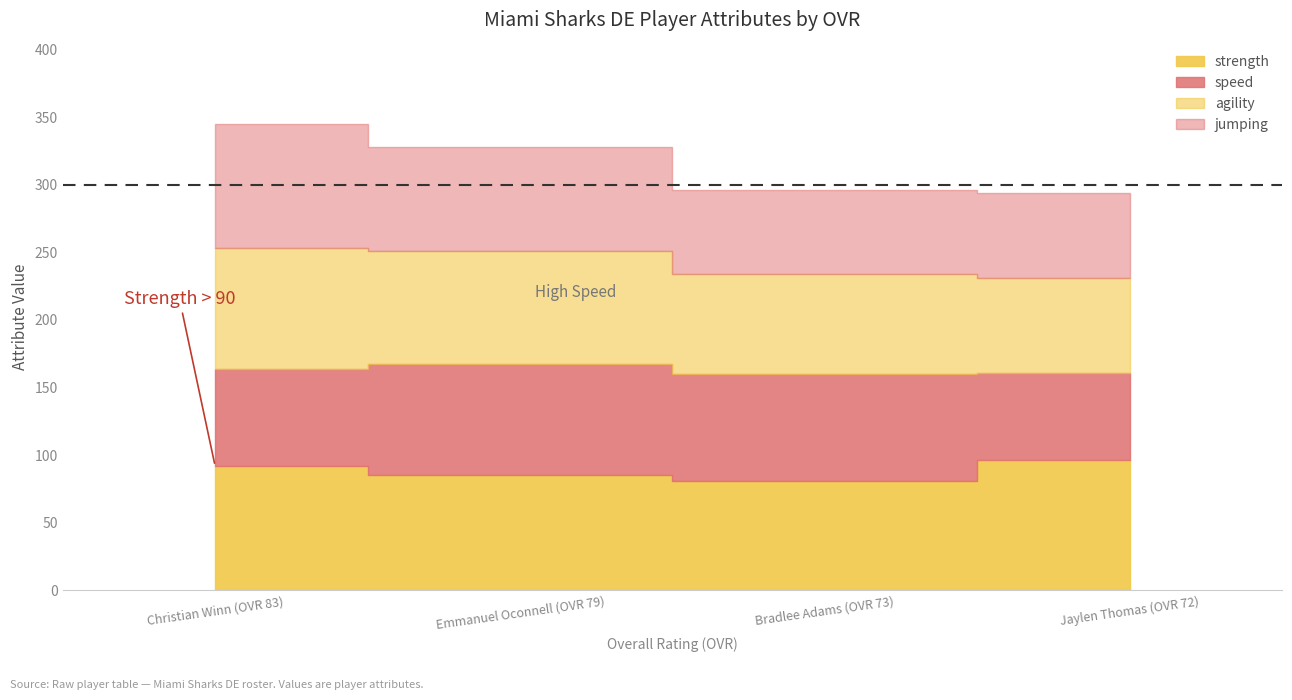

True or false: speed and strength intersect in this chart.

False